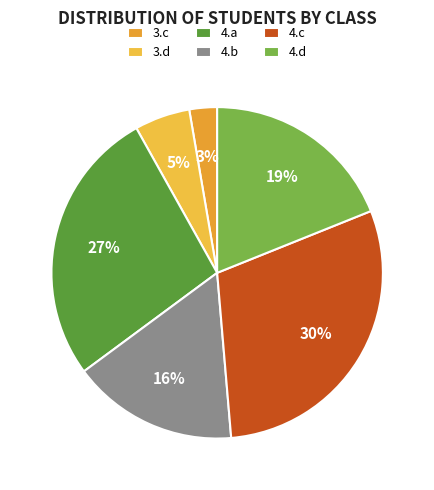

To the nearest percent, what is the combined percentage of 4.a and 4.d?

46%